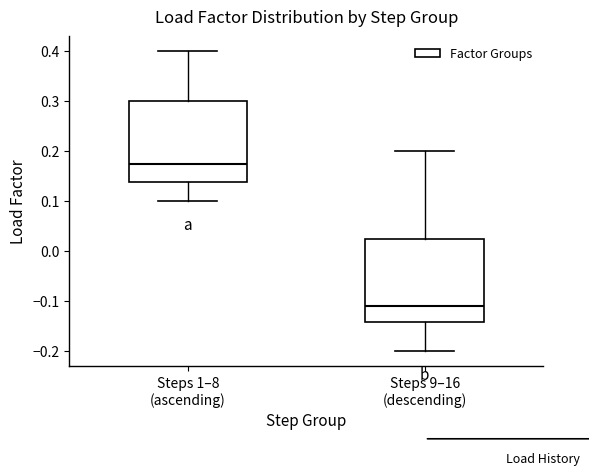

Reading left to right, transcribe this box plot: for each box, give where its median line is, the range the box spans, and where its two whiskers end, as read against the y-axis. The values are not printed on the chart, so give them approximately, as read against the axis.

Steps 1–8 (ascending): median 0.18, box 0.14 to 0.30, whiskers 0.10 to 0.40
Steps 9–16 (descending): median -0.11, box -0.14 to 0.03, whiskers -0.20 to 0.20